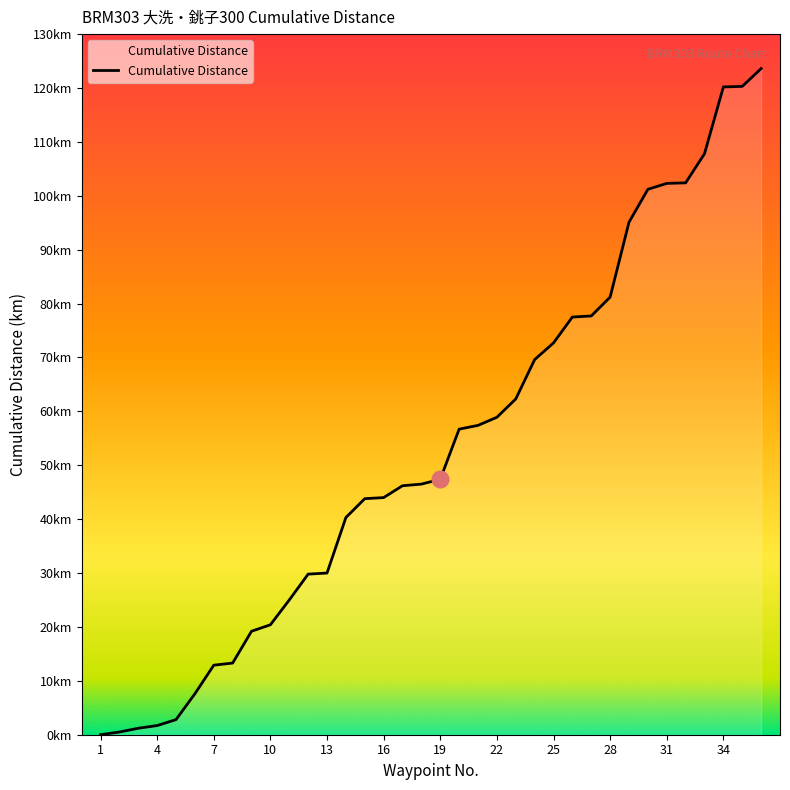

What is the value of the 3rd point from the left?

1.2